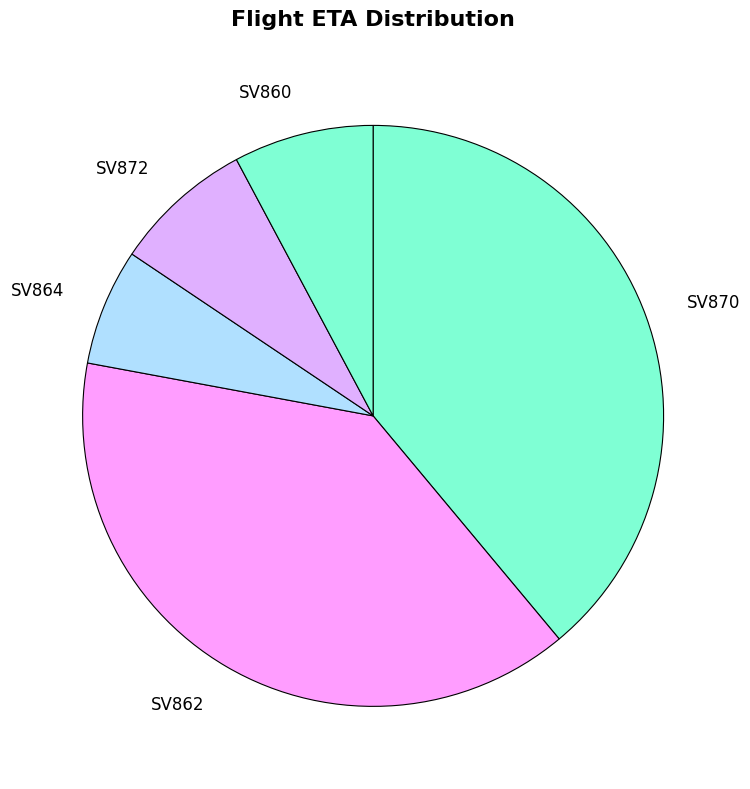

Between SV864 and SV860, which is larger?

SV860